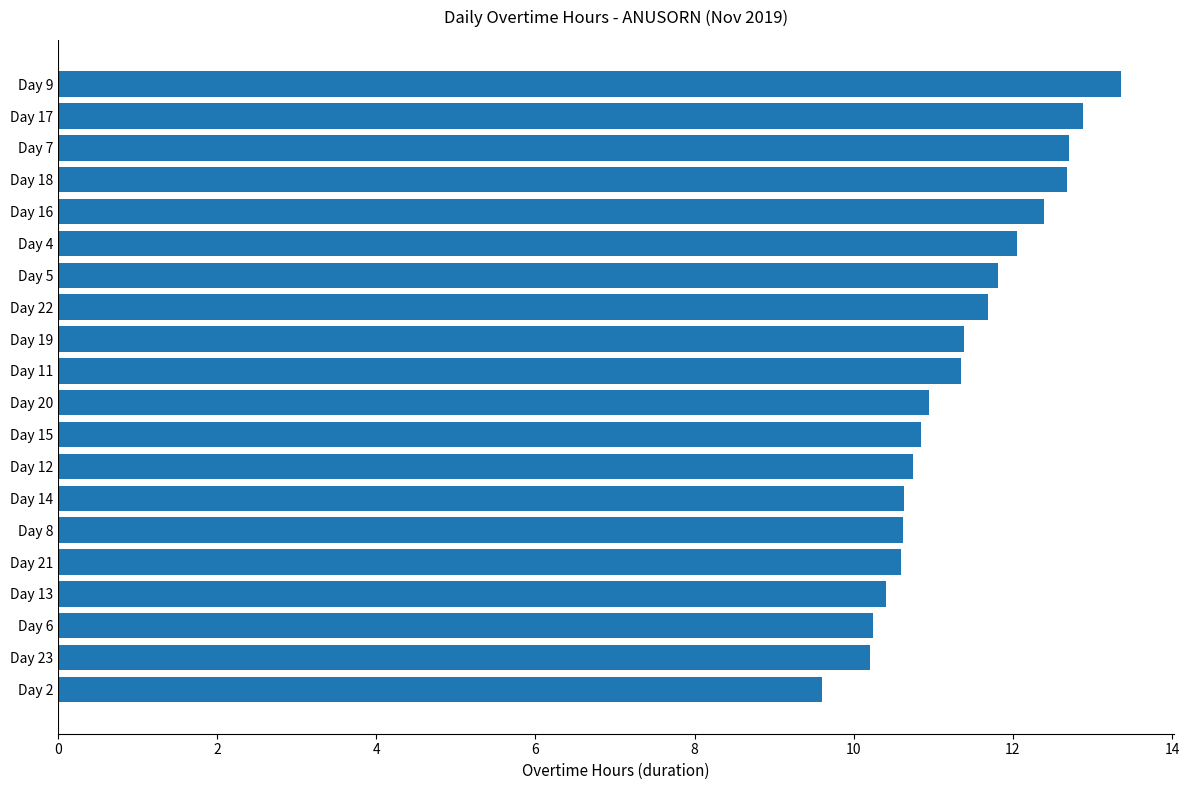

What is the difference between the maximum and minimum values?

3.8